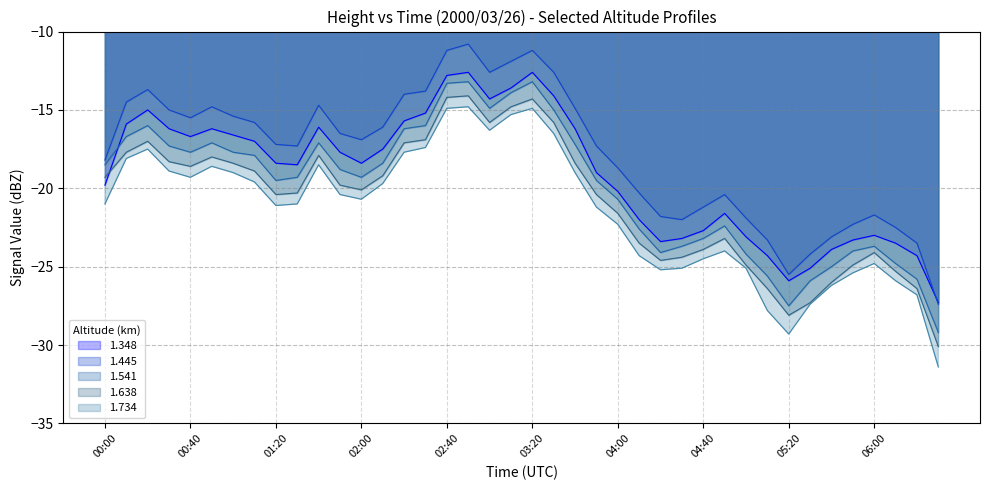

True or false: 1.348 has a value of -33.2 at 00:00.

False